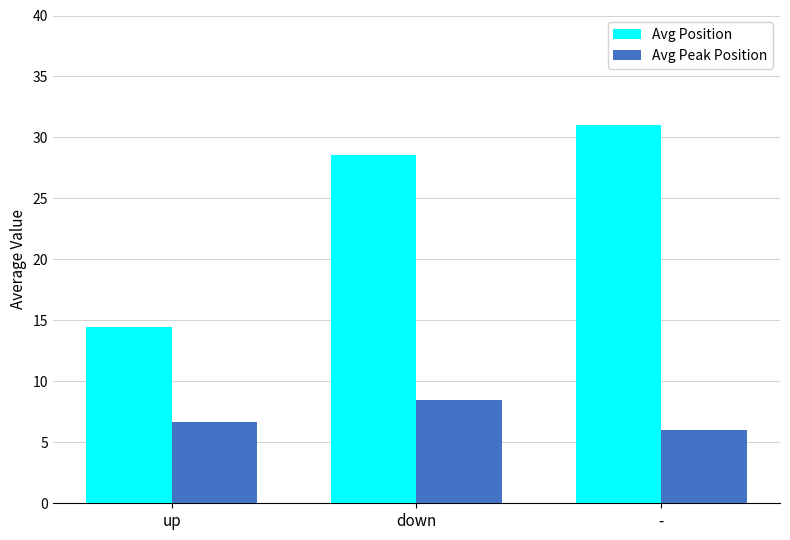

Reading left to right, transcribe all the data shown in this chart.

Avg Position: 14.4	28.6	31.0
Avg Peak Position: 6.7	8.5	6.0